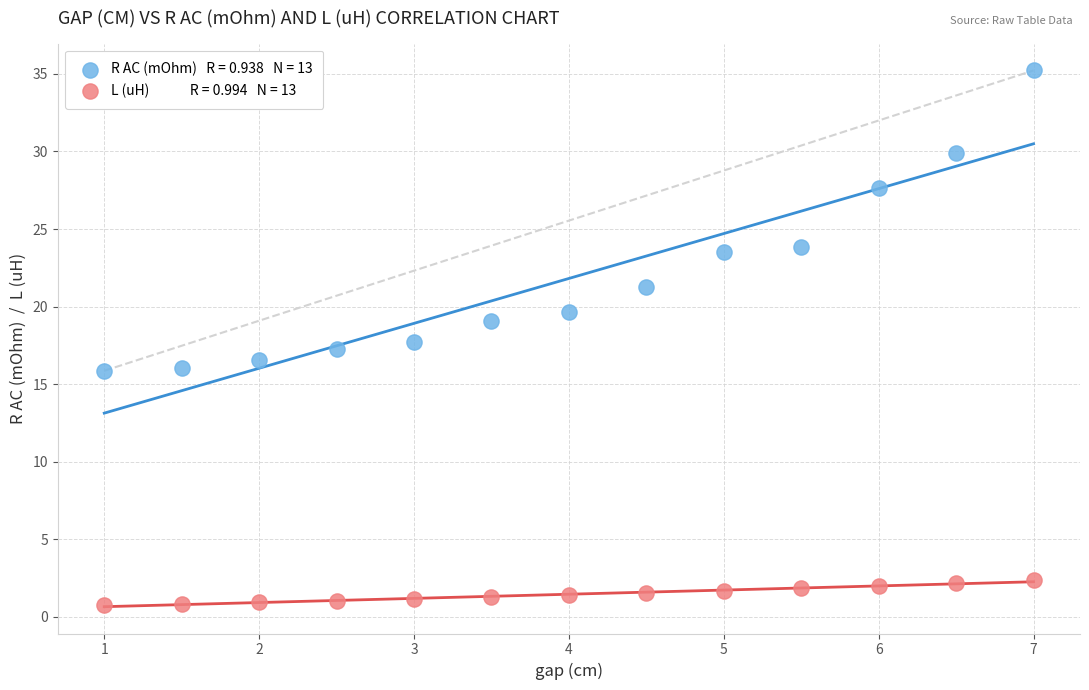

Across all data points, what is the range of Y values (max minus min)?

34.5